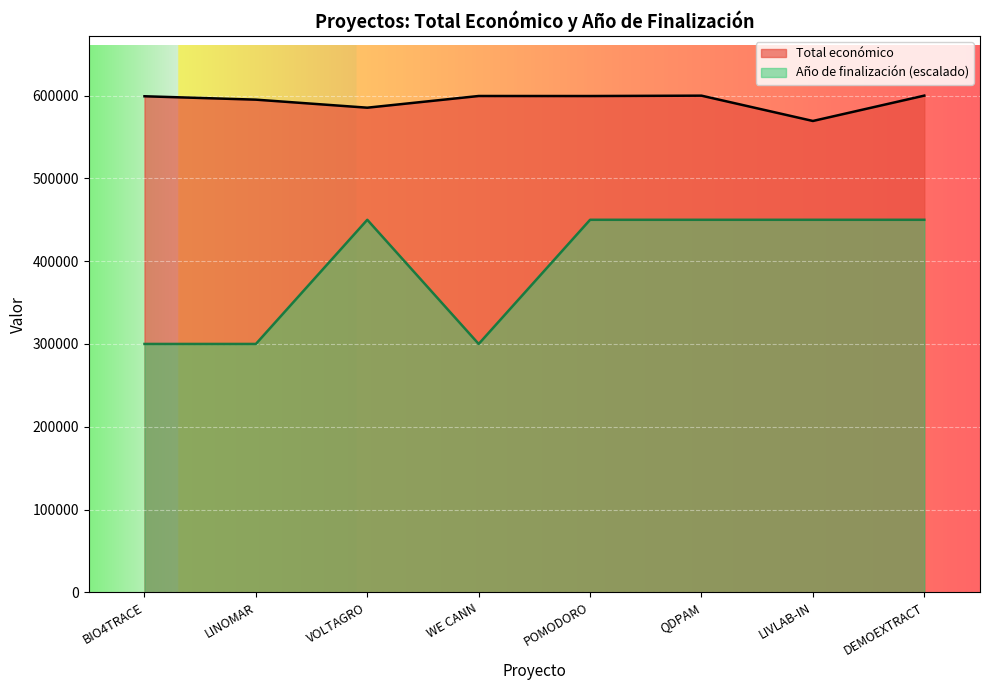

Read the Año de finalización value at DEMOEXTRACT.

450032.2